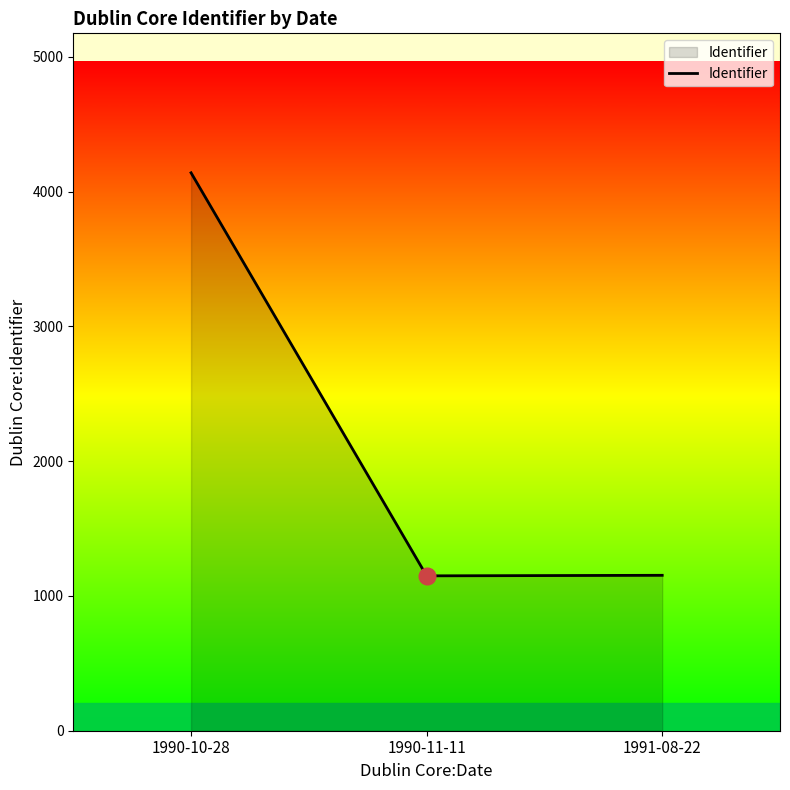

What is the ratio of the value at 1990-11-11 to the value at 1990-10-28?

0.3